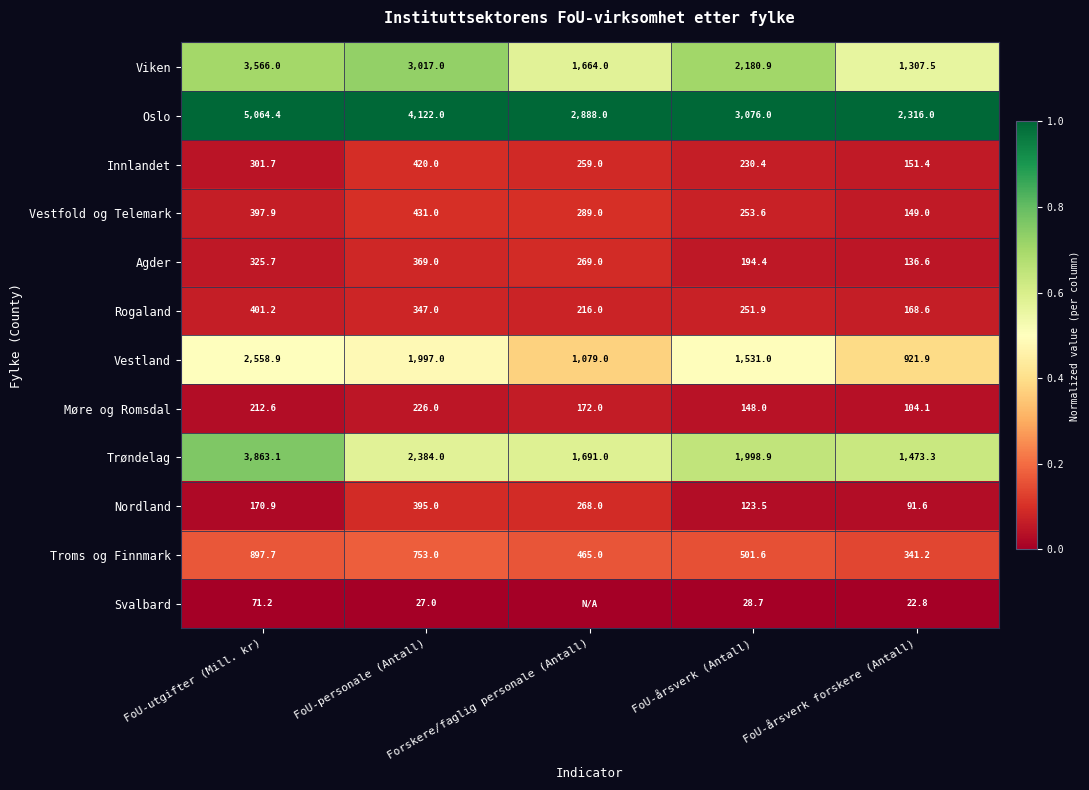

What is the difference between the maximum and second lowest values in the Agder series?

174.6